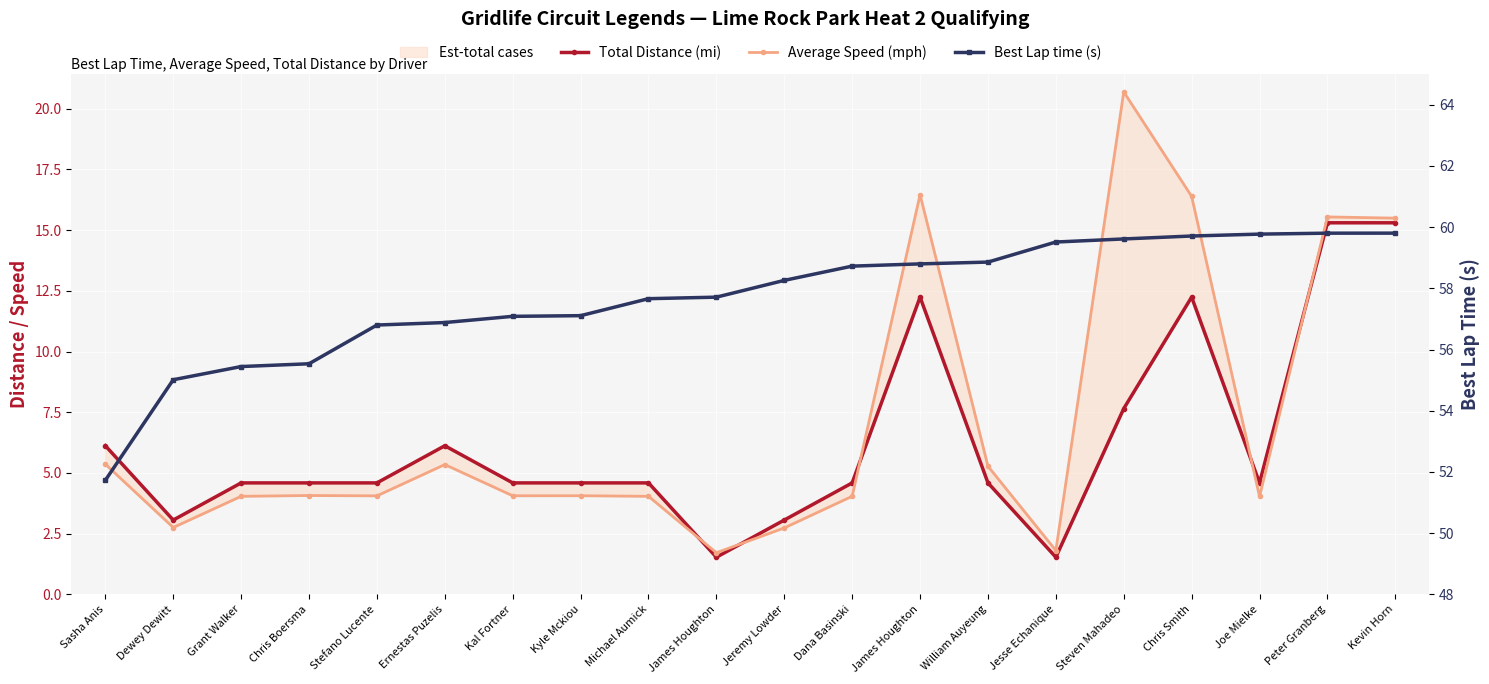

What is the value of the Average Speed (mph) point at the 2nd from the left?

2.8